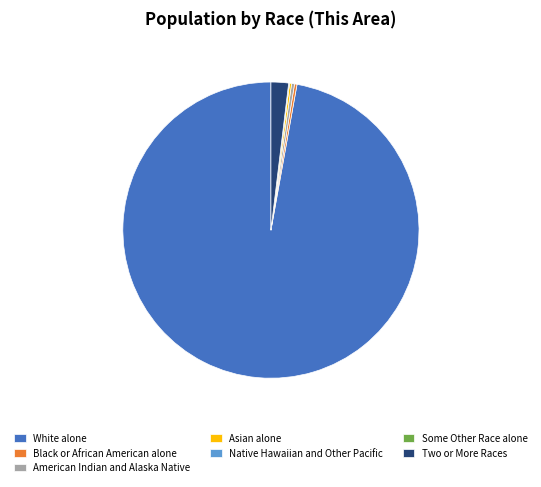

Which category has the biggest portion of the pie?

White alone